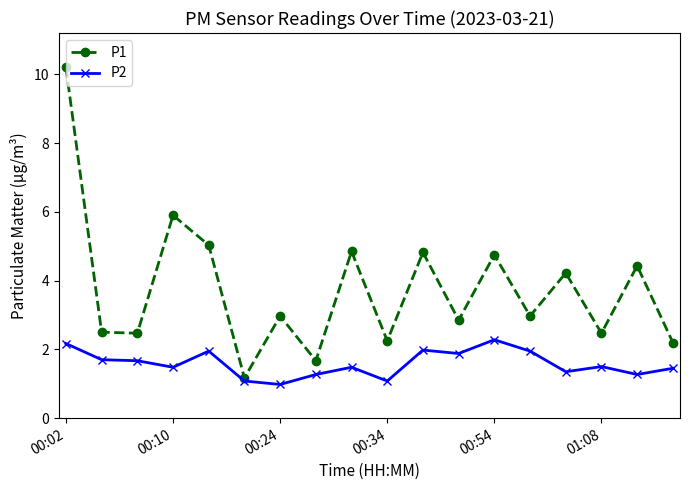

What is the value of the P2 point at the 16th from the left?

1.5